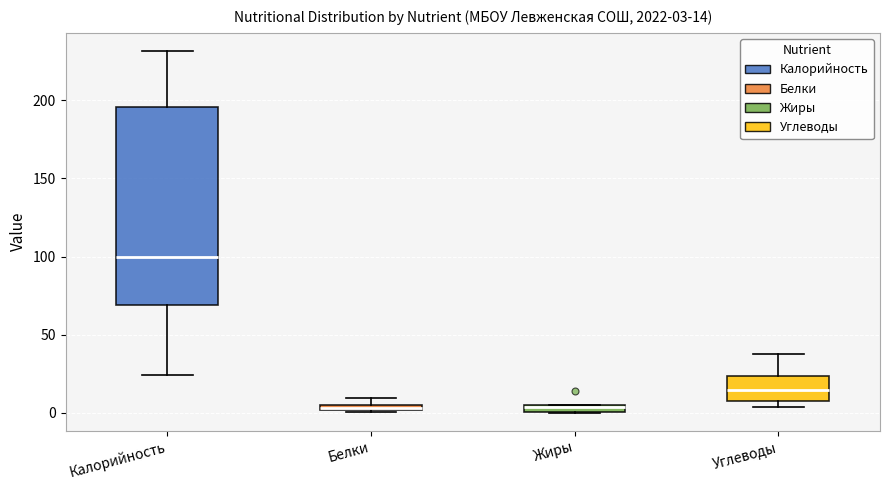

Comparing the boxes themselves (not the whiskers), which one is the tallest?

Калорийность